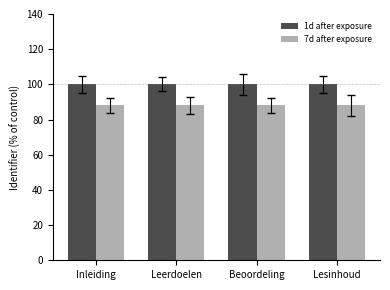

What is the difference between the highest and lowest values at Beoordeling?

12.0